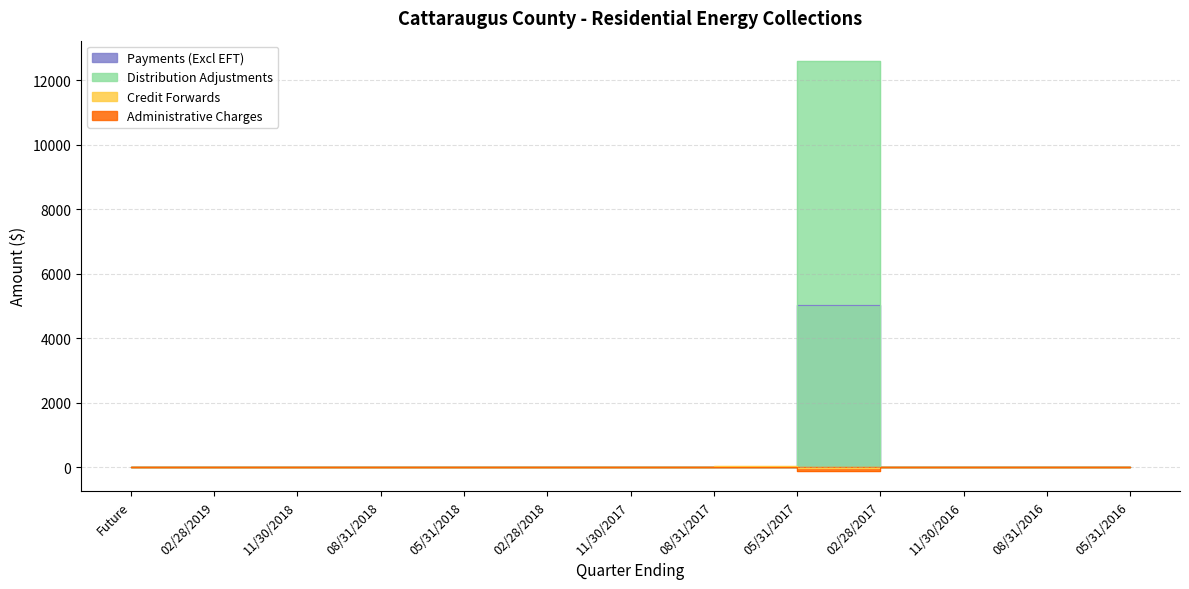

Which category has the lowest value across all series?

05/31/2017